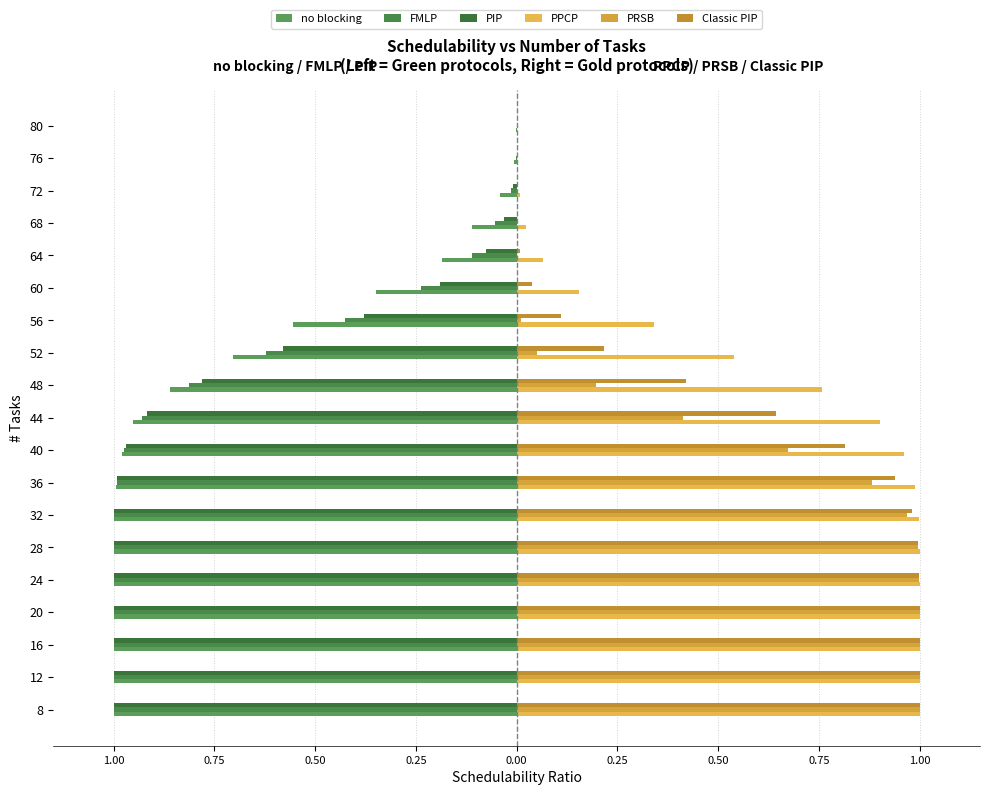

How many bars are there in each group?

6